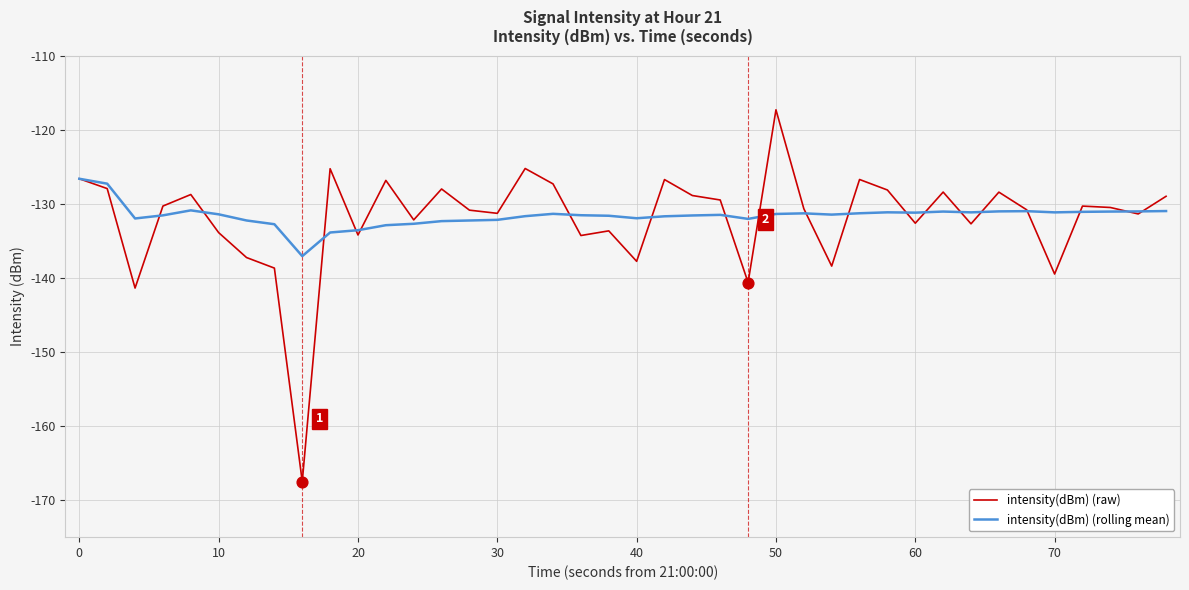

Which series has the largest range (max minus min)?

intensity(dBm) (raw)